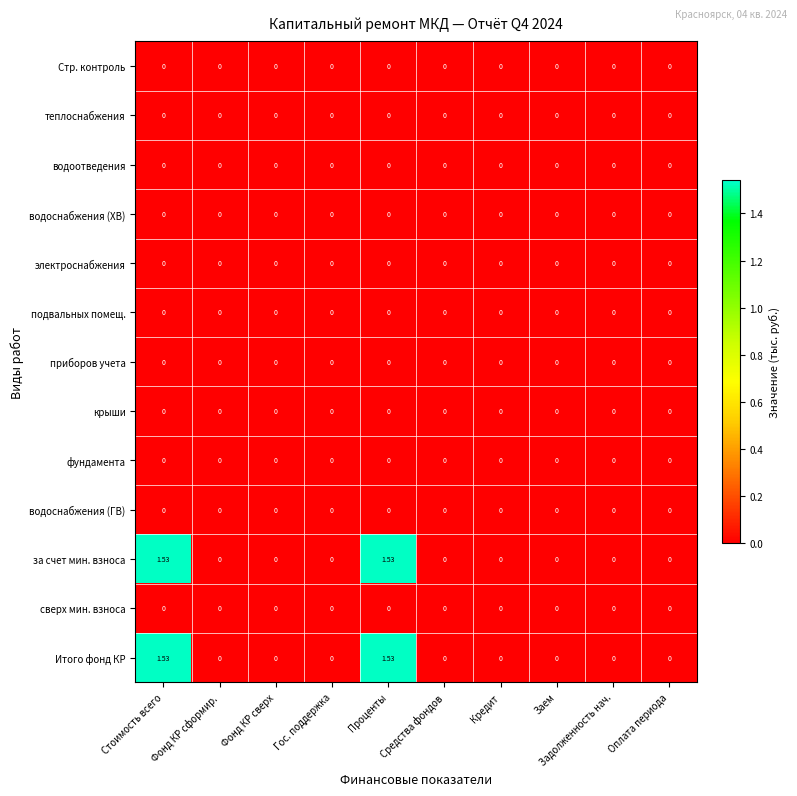

Which series has the largest range (max minus min)?

за счет мин. взноса